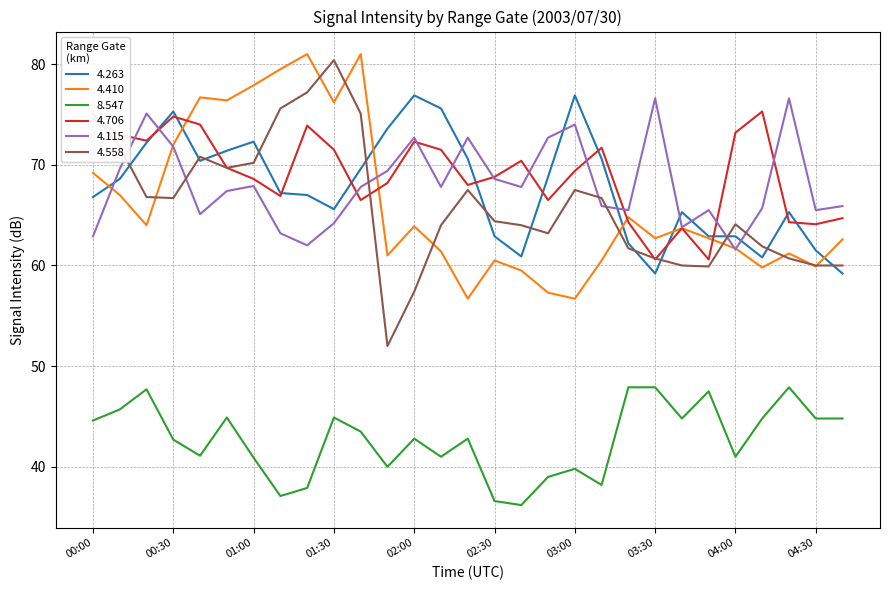

True or false: 8.547 and 4.263 intersect in this chart.

False